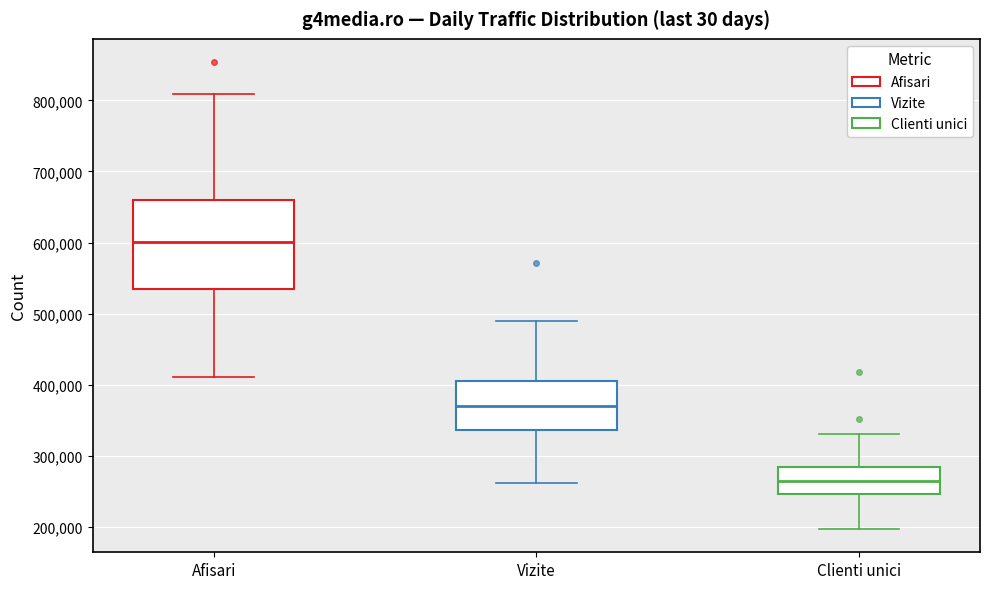

Reading left to right, read every box against the y-axis: the position of its median line, the range the box covers, and the ends of its whiskers. The values are not printed on the chart, so give them approximately, as read against the axis.

Afisari: median 600000, box 530000 to 660000, whiskers 410000 to 810000
Vizite: median 370000, box 340000 to 400000, whiskers 260000 to 490000
Clienti unici: median 270000, box 250000 to 280000, whiskers 200000 to 330000